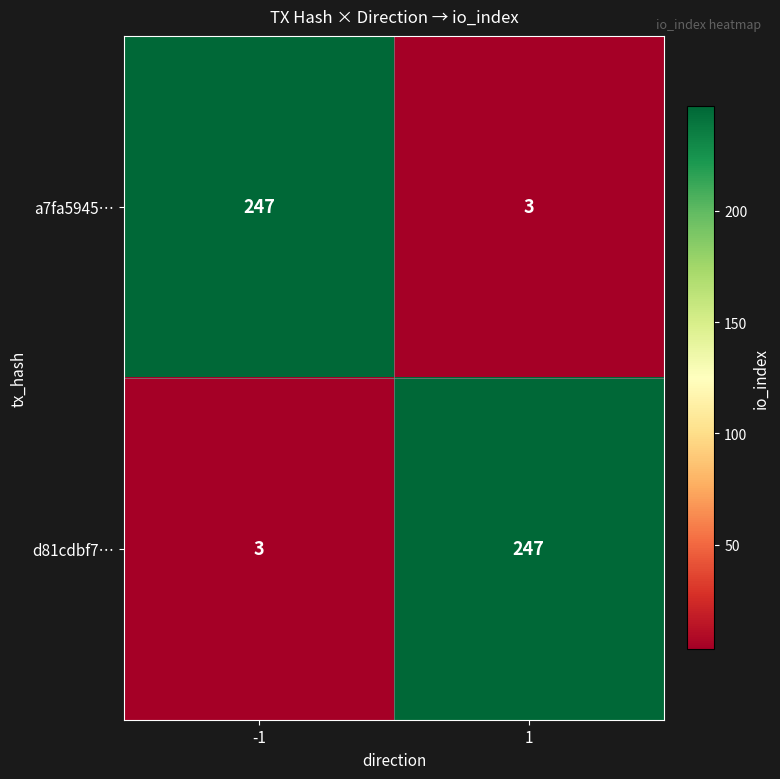

At 1, list the series in order from largest to smallest.

d81cdbf7…, a7fa5945…